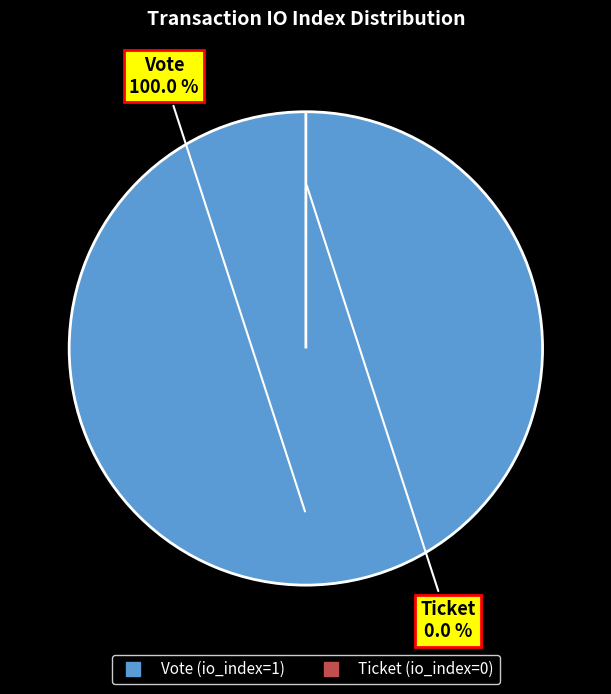

What percentage do Ticket and Vote together represent?

100.0%